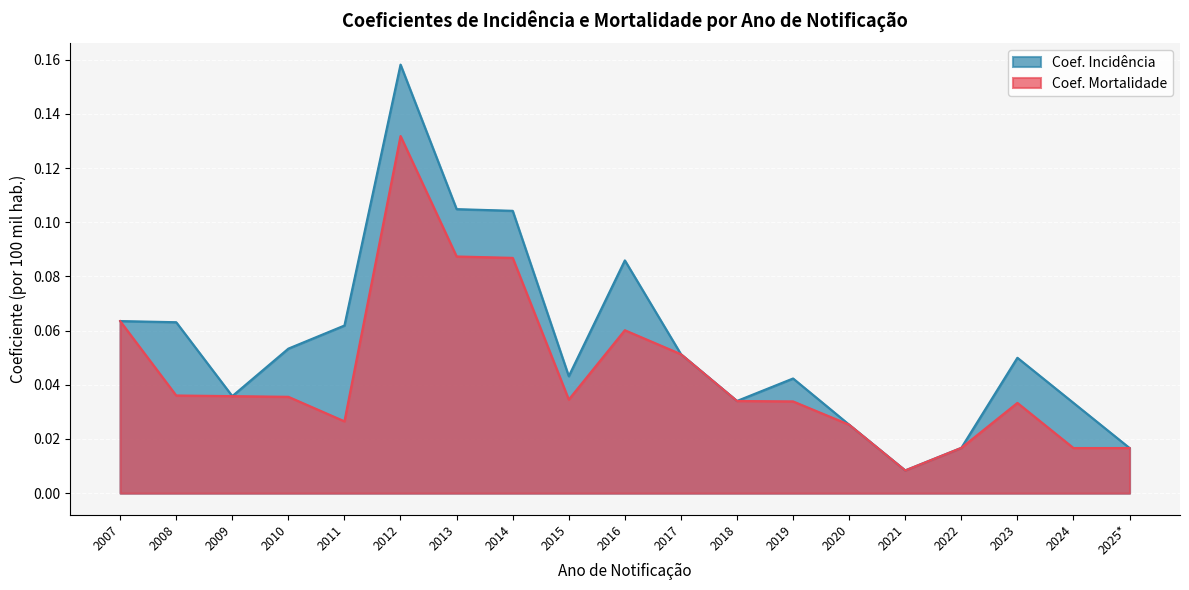

At which category does Coef. Incidência reach its first local peak?

2012